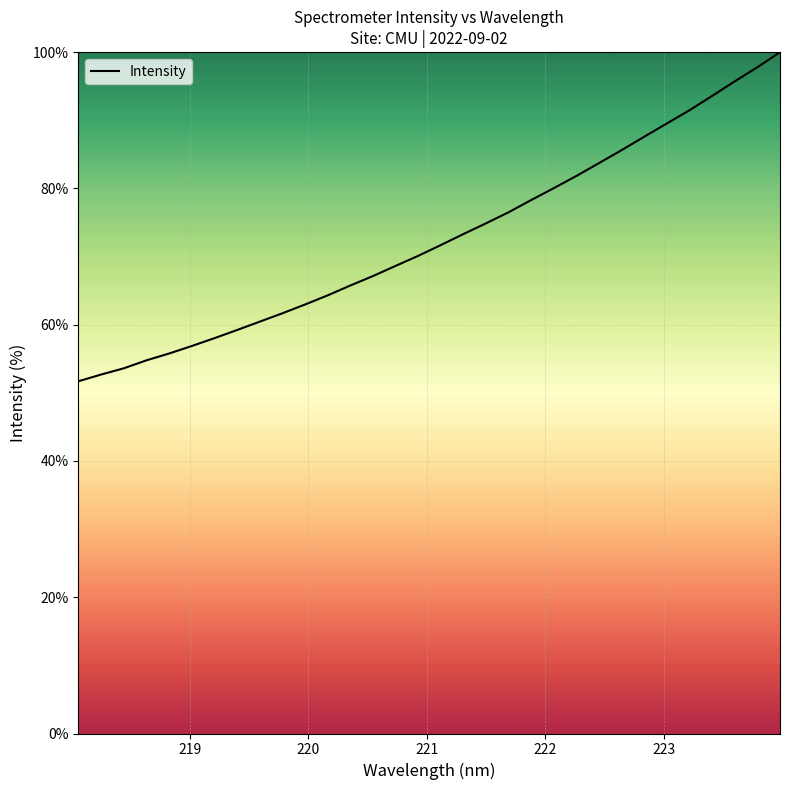

What is the greatest value displayed?

100.0